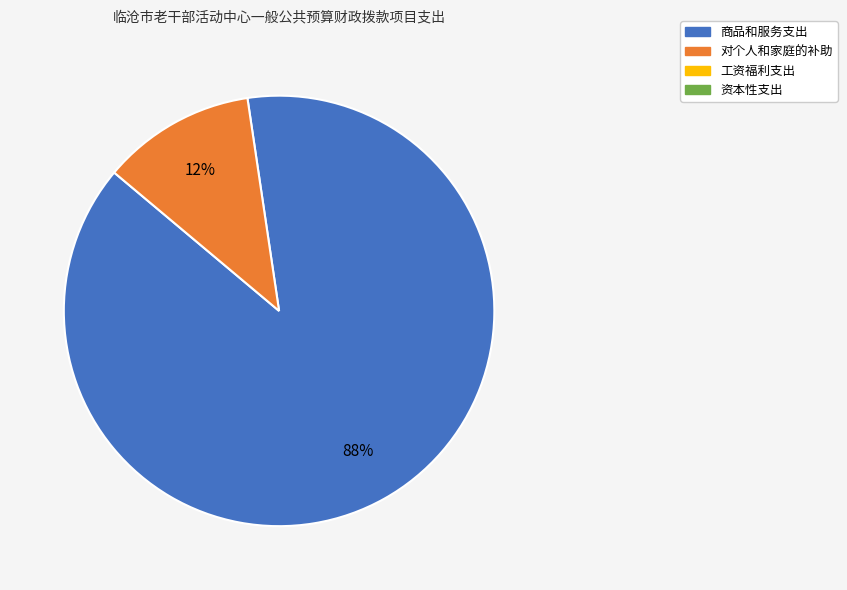

To the nearest percent, what is the average slice percentage?

50%